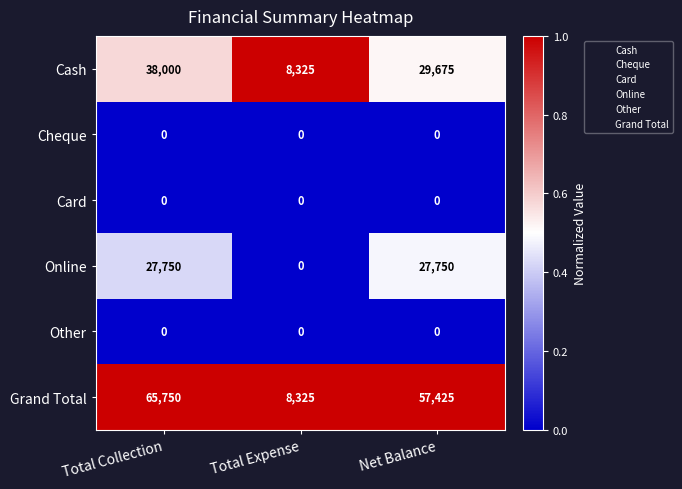

List the labels in order of Grand Total value, largest first.

Total Collection, Net Balance, Total Expense